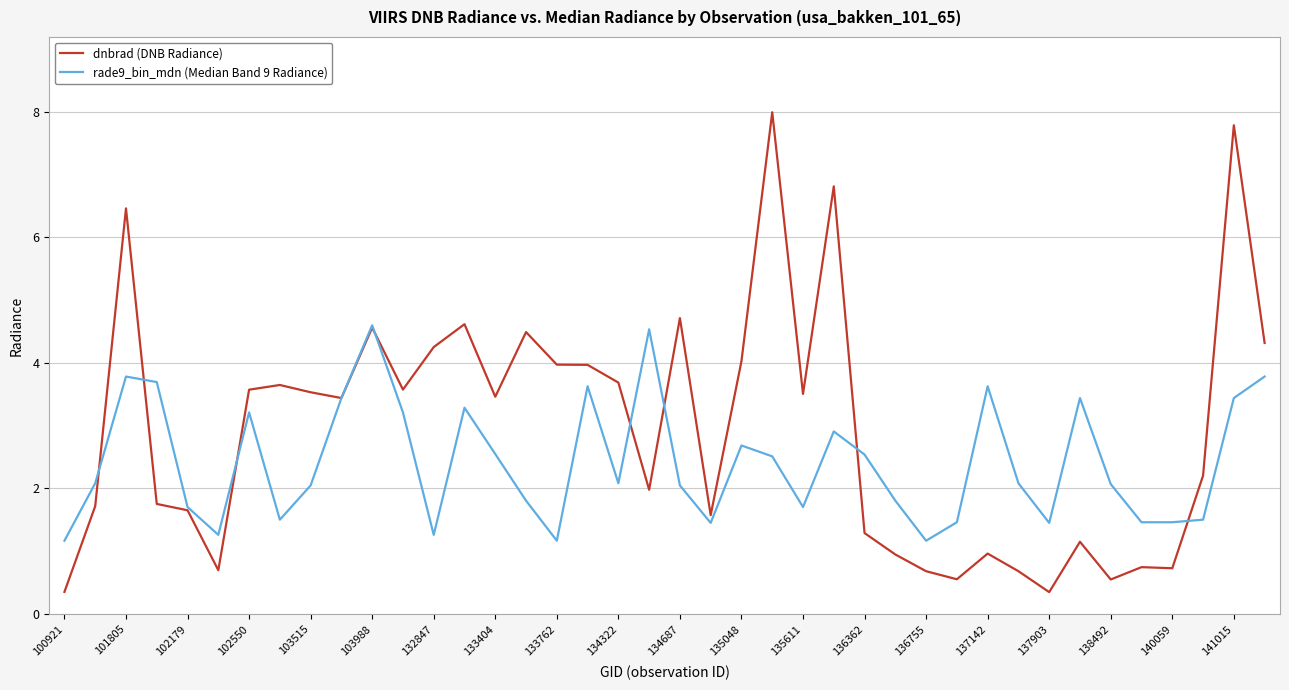

How many values in the rade9_bin_mdn (Median Band 9 Radiance) series exceed 2?

24